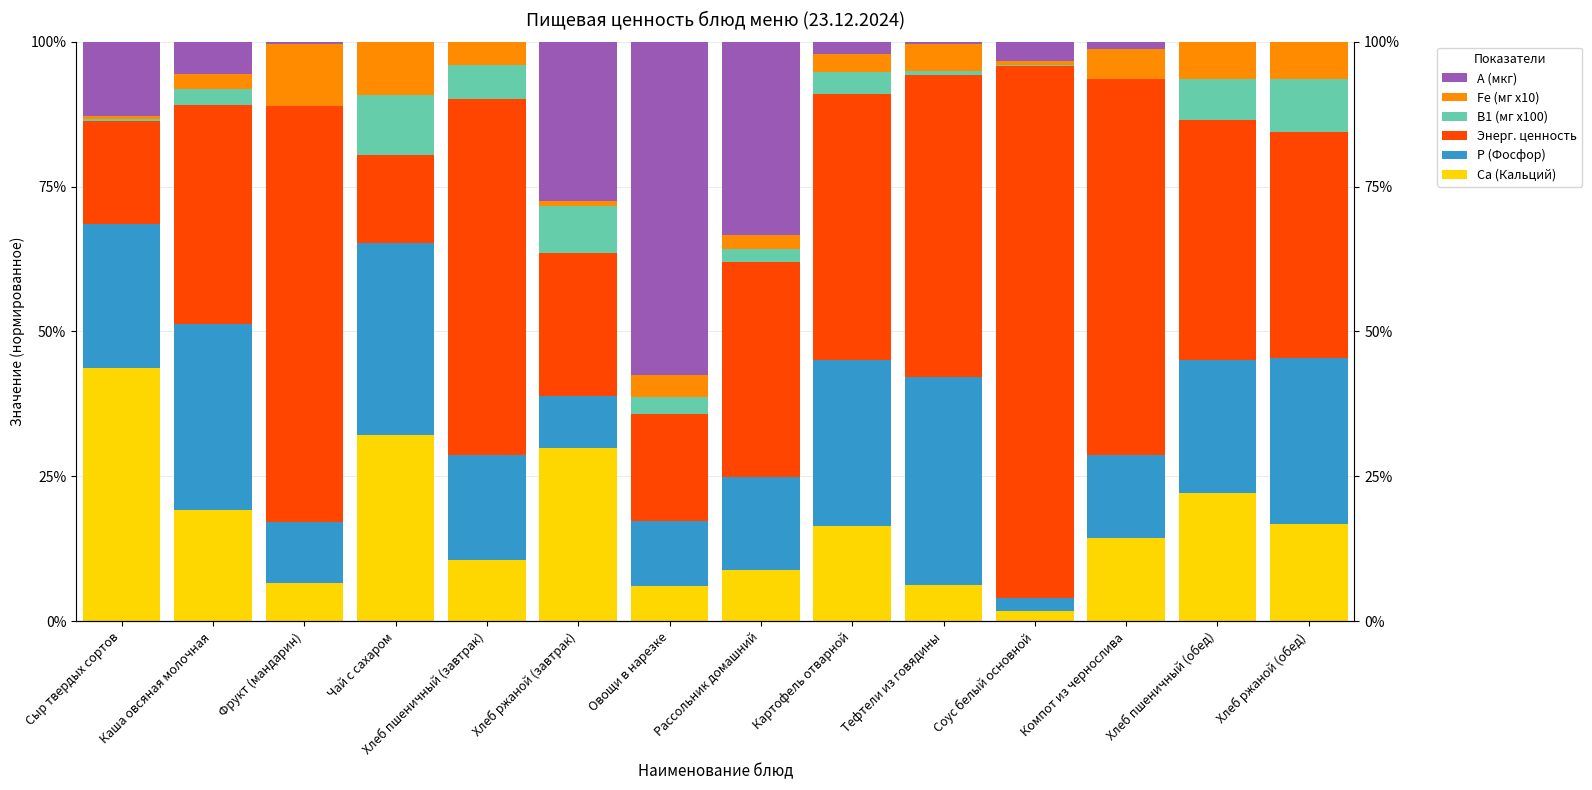

Which series has the largest range (max minus min)?

Энерг. ценность